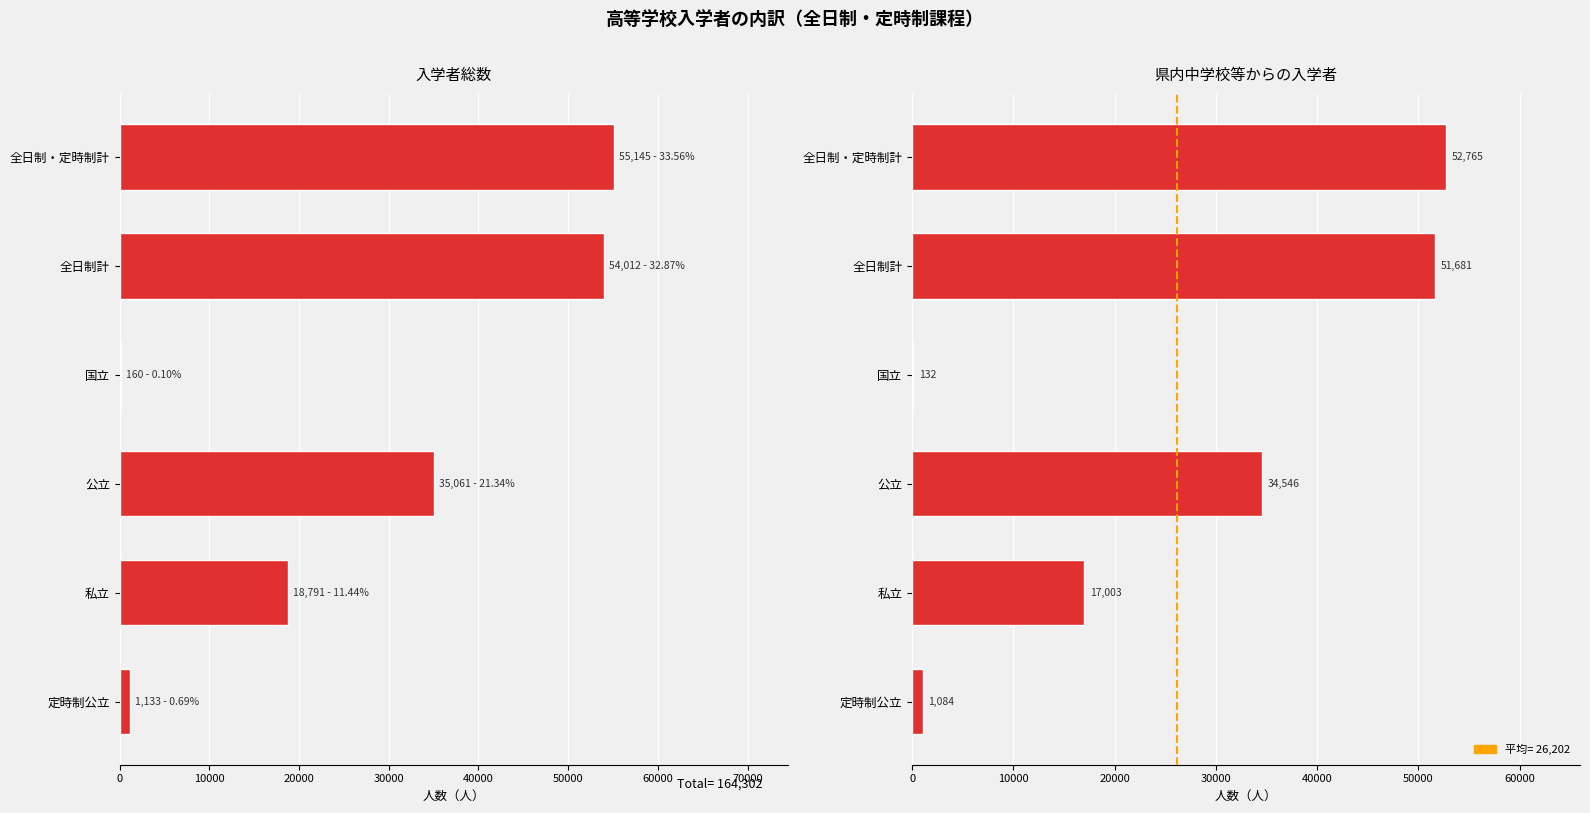

How many bars are there in each group?

2